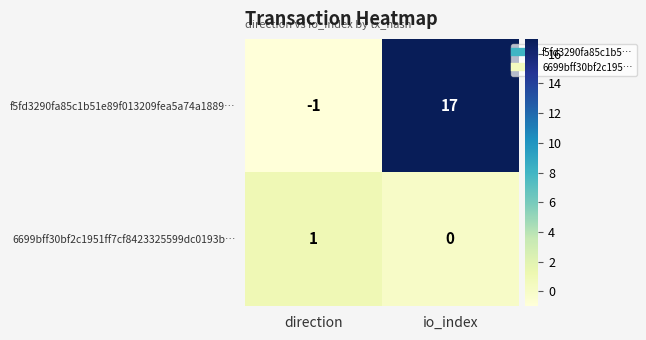

At which label does 6699bff30bf2c1951ff7cf8423325599dc0193b… reach its minimum?

io_index